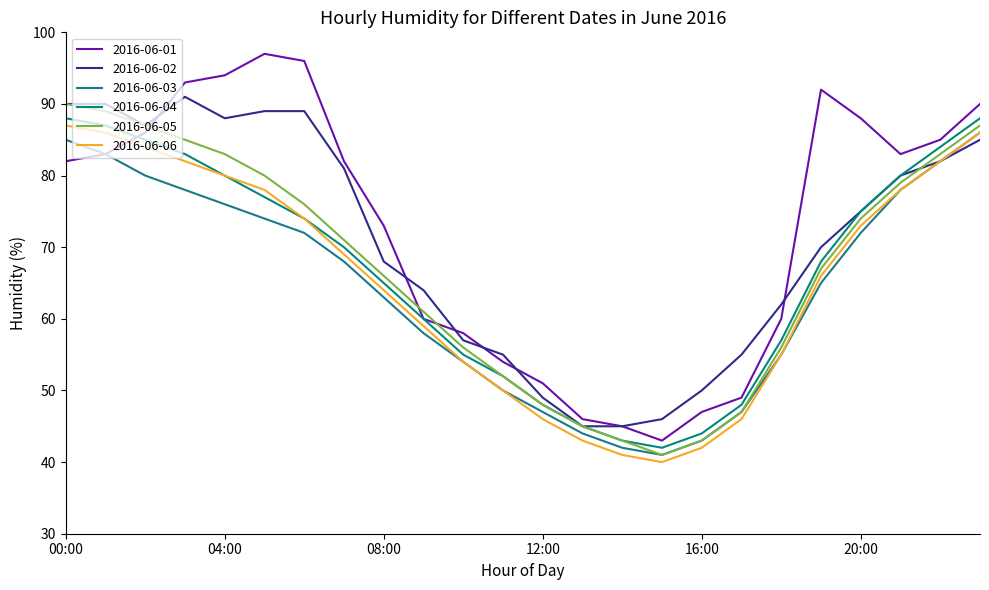

How many lines are shown in the chart?

6